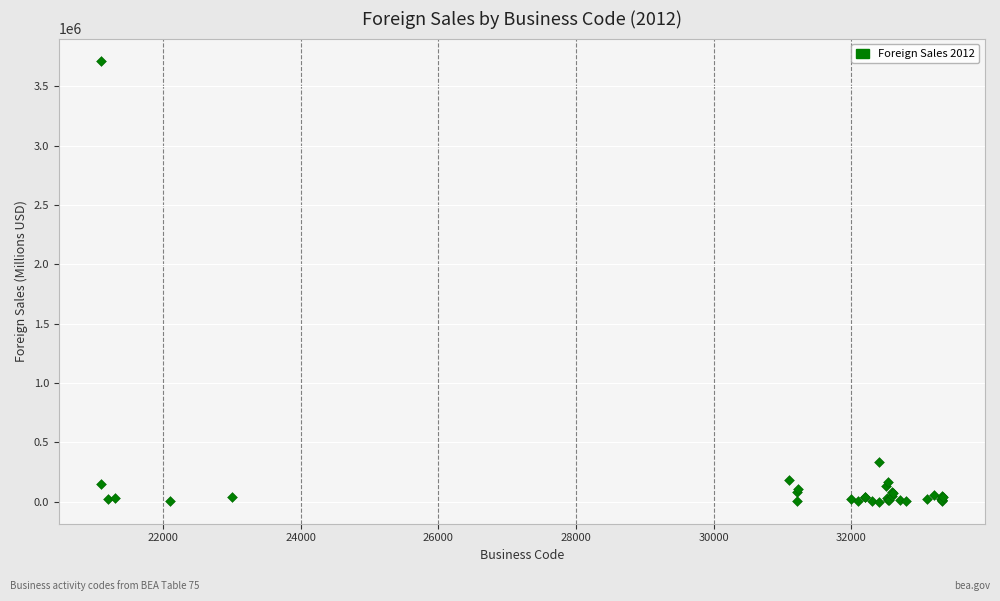

What Y value in the scatter plot is closest to 1857896?

333710